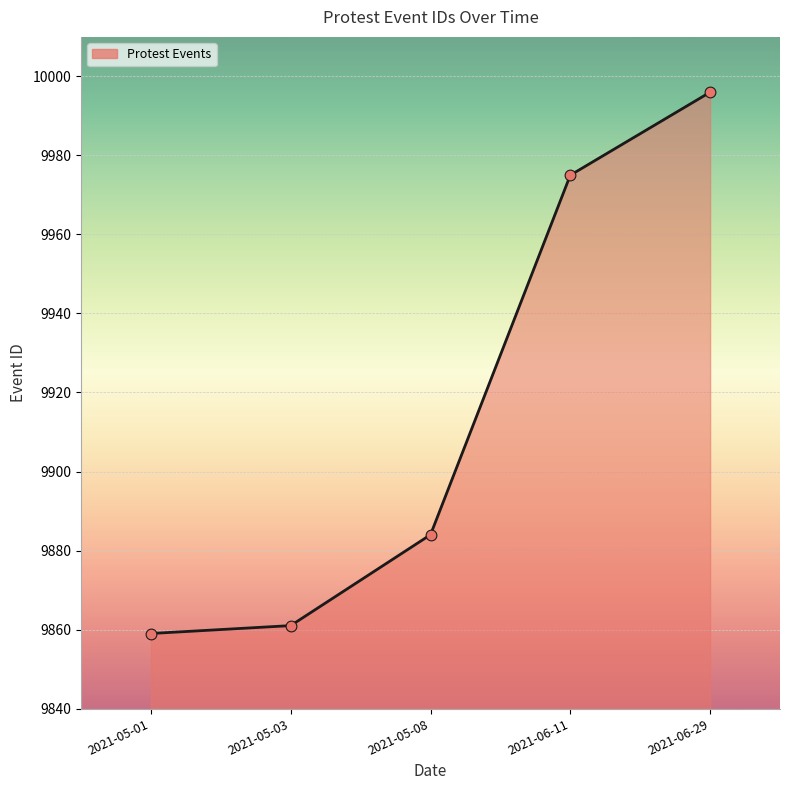

Approximately how many times larger is the value at 2021-05-08 compared to 2021-05-01?

1.0